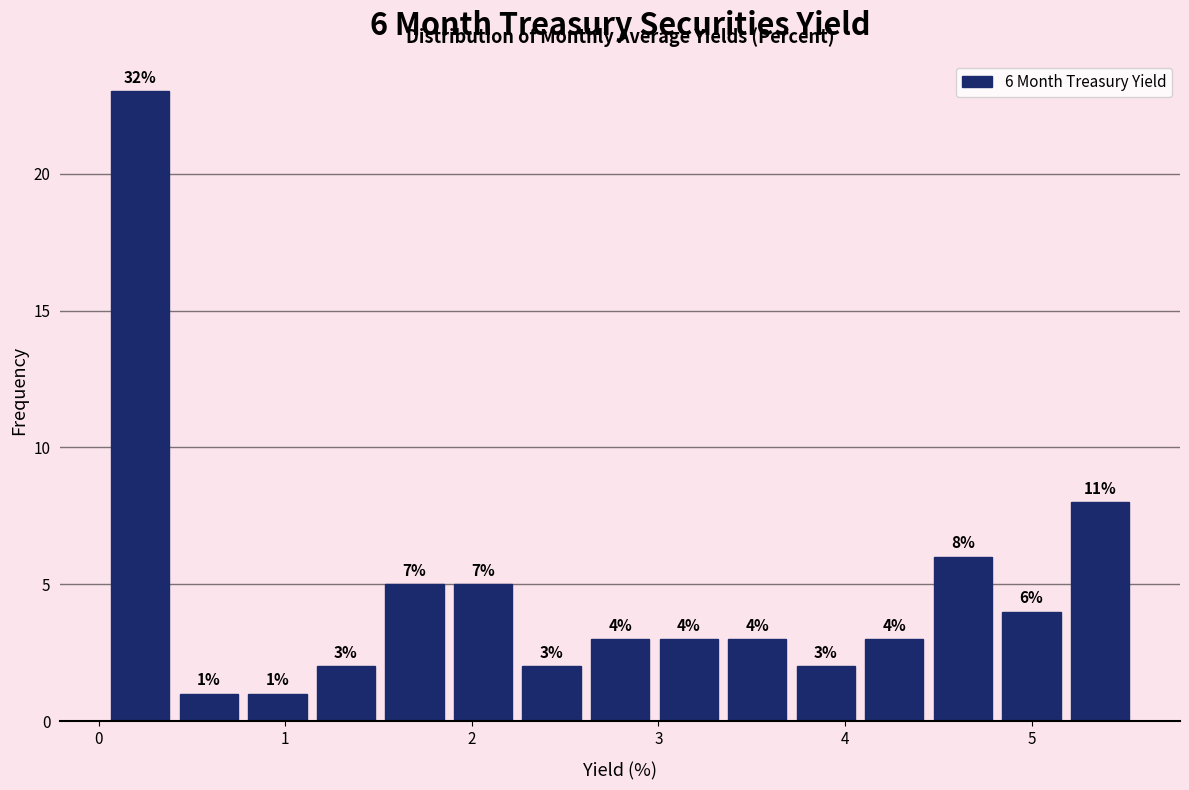

Around what value on the x-axis is the tallest bar? Give the approximate position of its centre, as read against the axis.

0.2